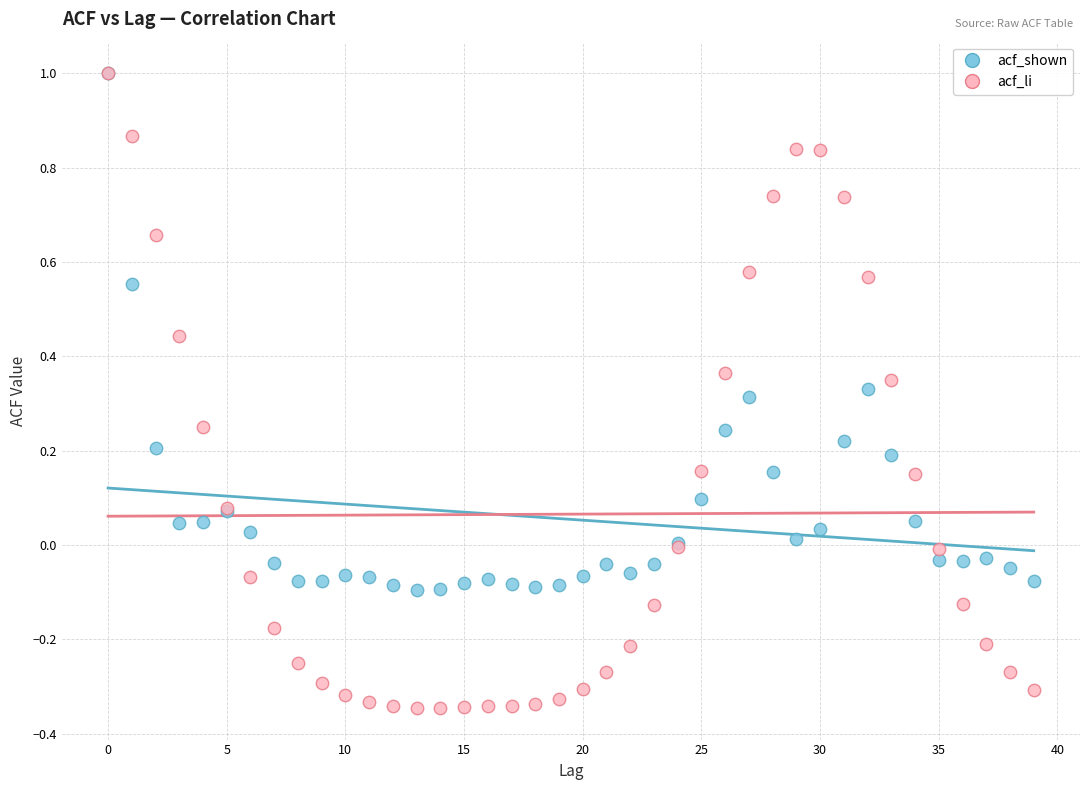

Which series contains the lowest Y value?

acf_li